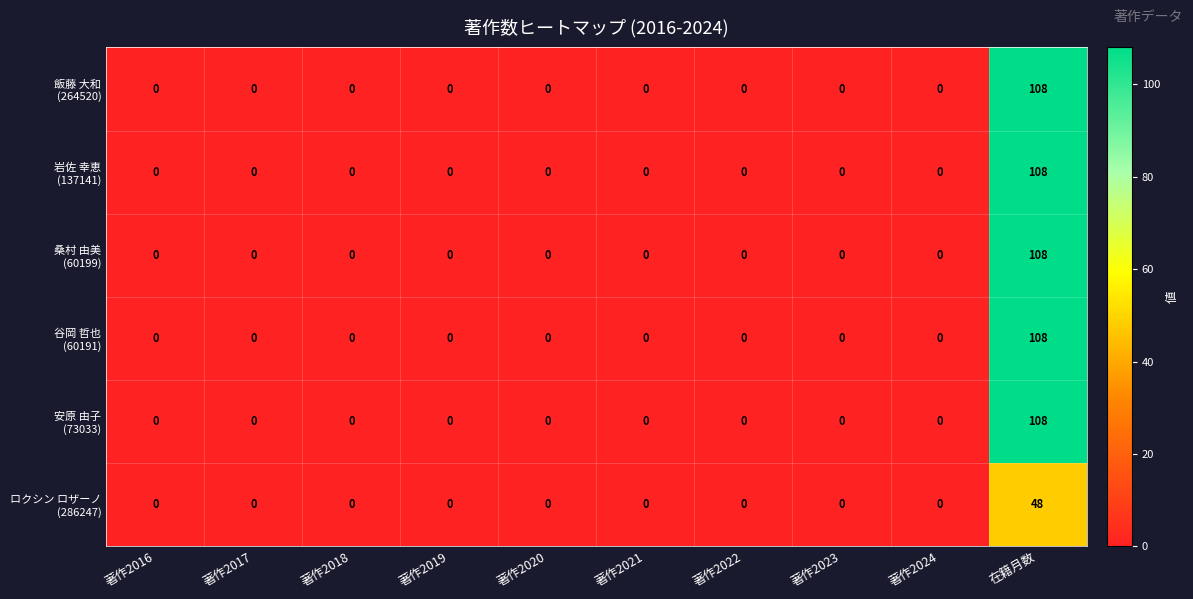

What is the greatest value displayed?

108